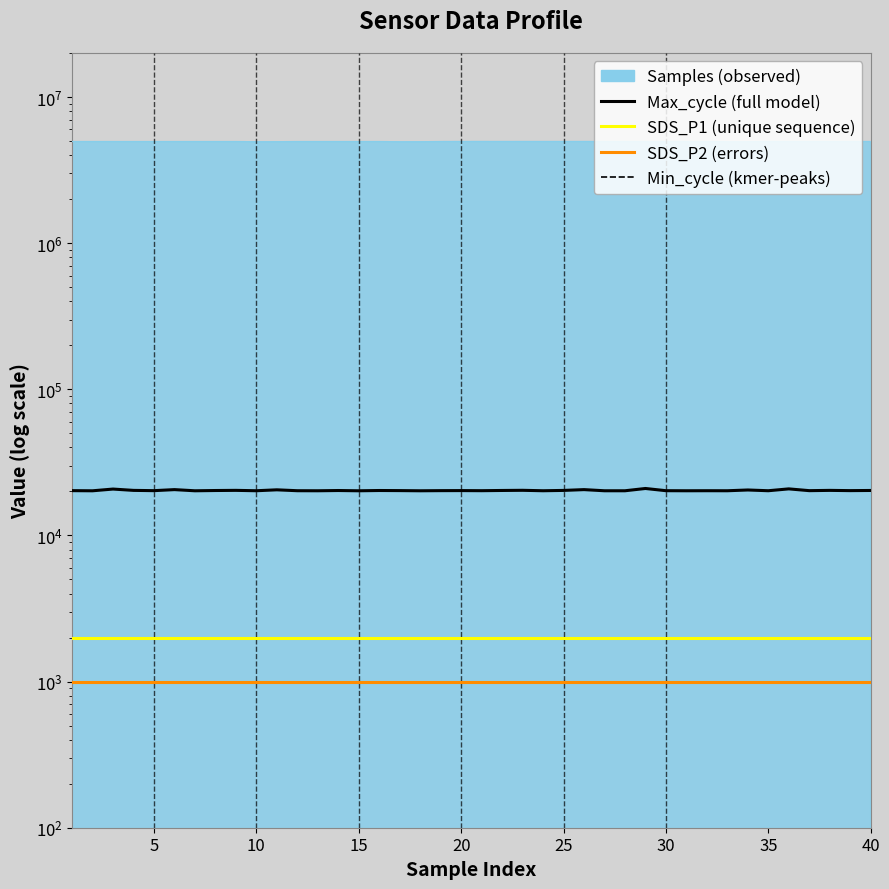

How many categories are shown in the chart?

40